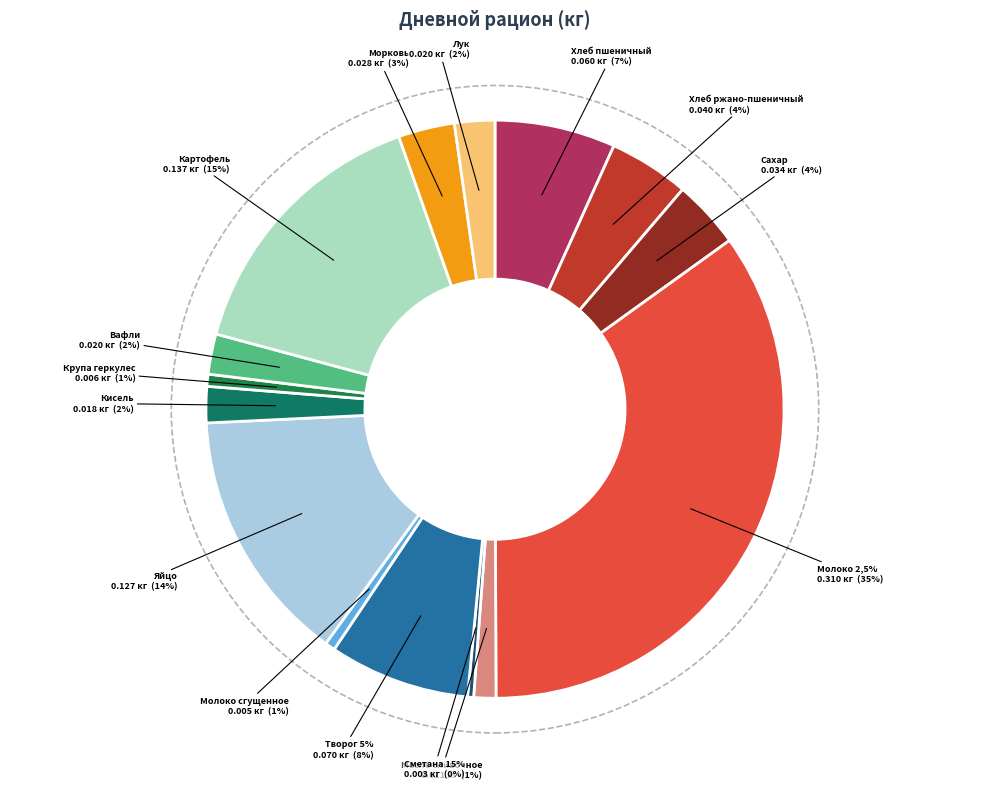

What is the smallest slice in the pie chart?

Сметана 15%